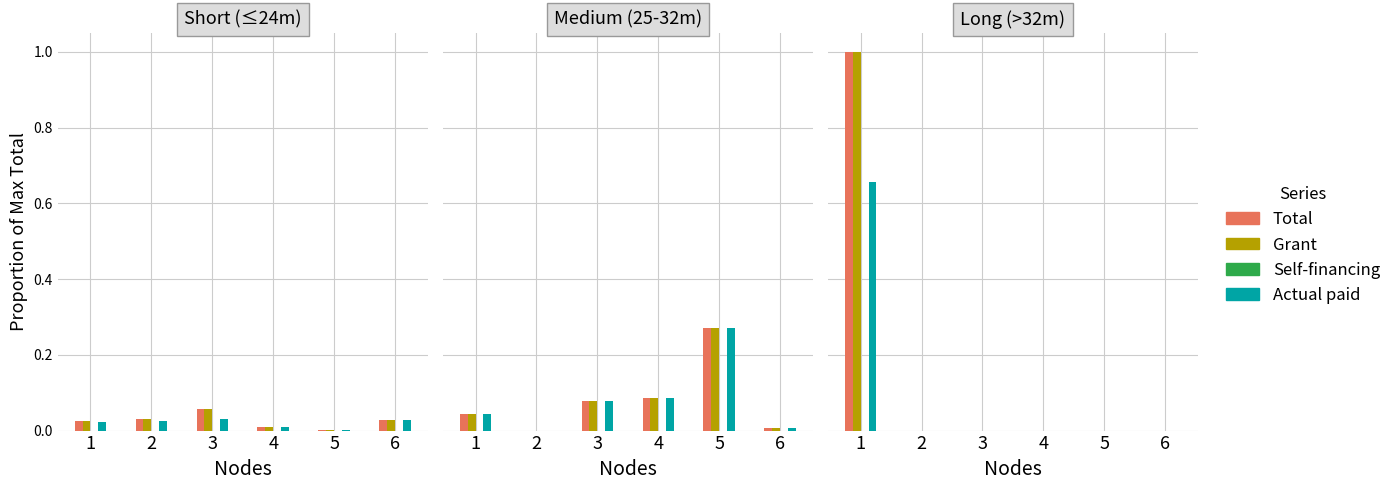

True or false: Grant has a value of 0.0 at 5.

True